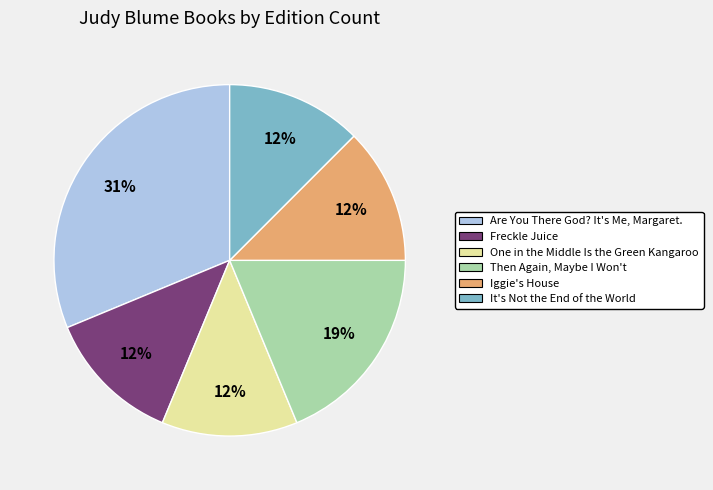

True or false: Then Again, Maybe I Won't accounts for 26% of the total.

False